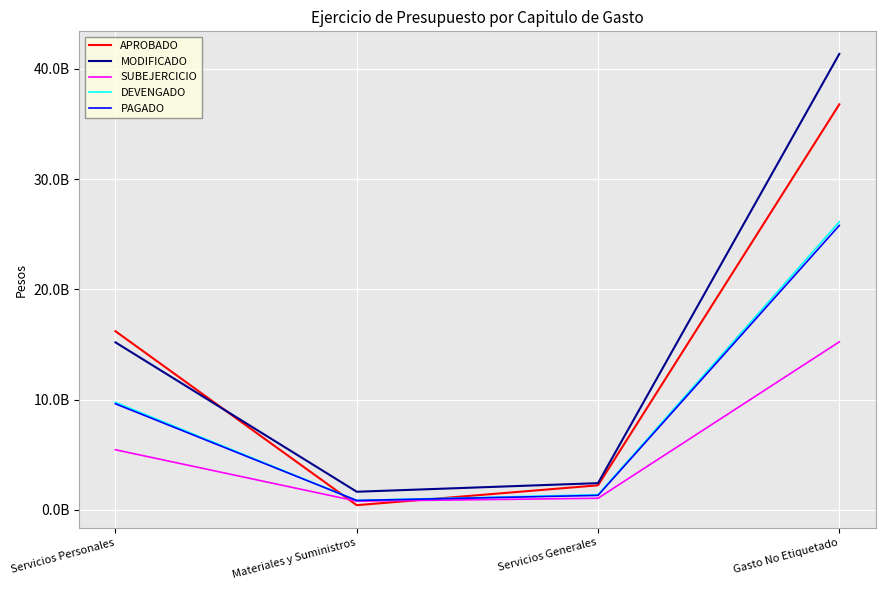

The SUBEJERCICIO series shows 1046937499 at Servicios Generales. True or false?

True